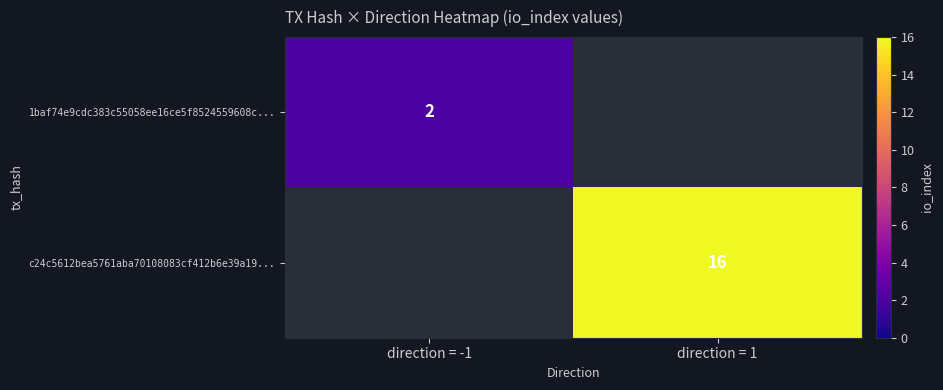

Count the number of categories in the chart.

2